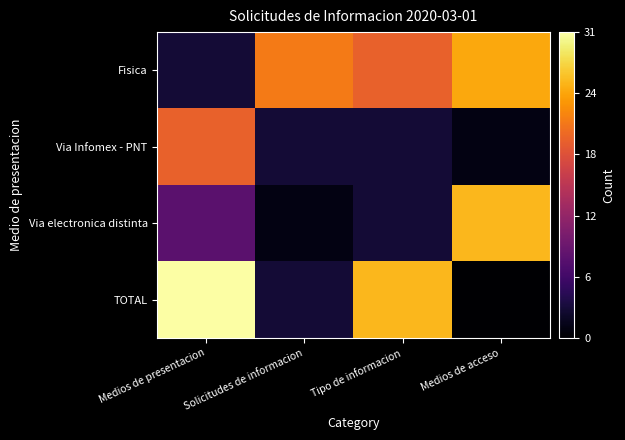

At how many categories does at least one series exceed 4?

4